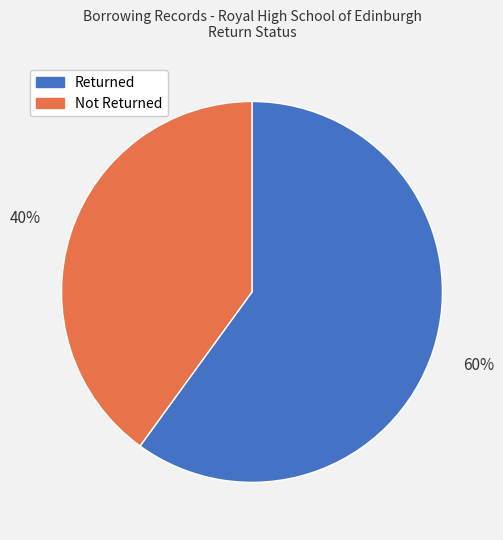

Rank the categories by value from lowest to highest.

Not Returned, Returned